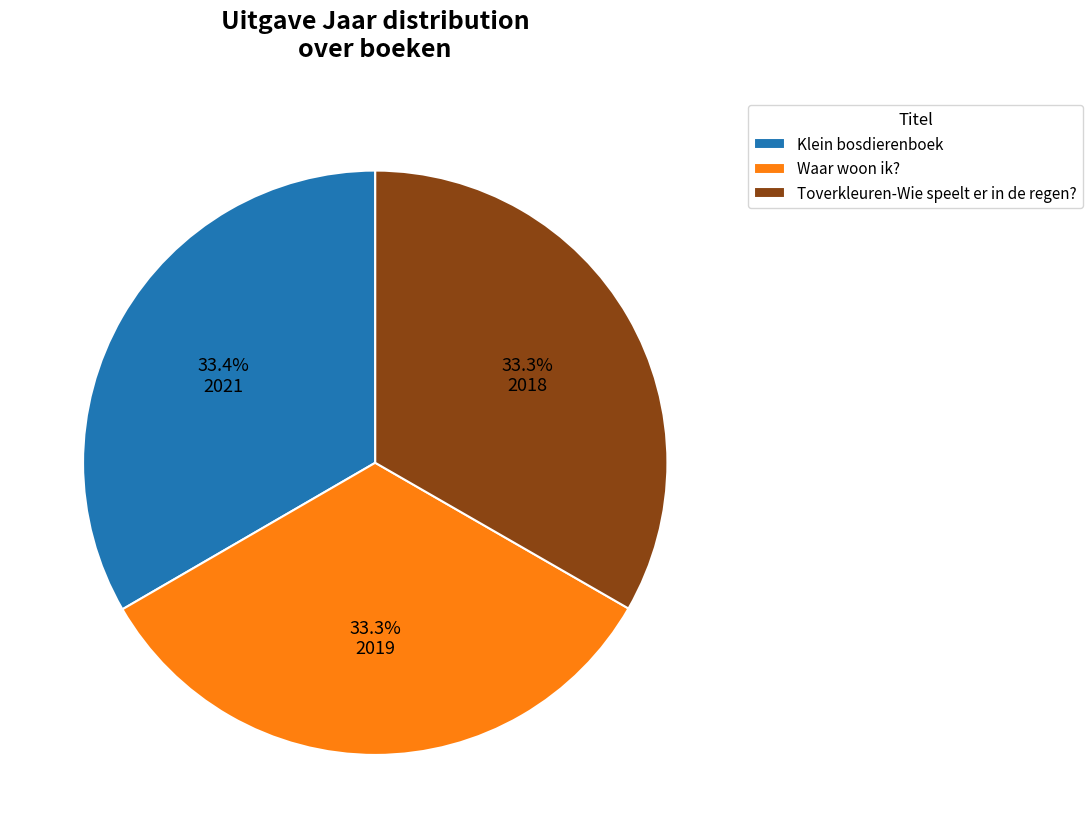

What portion of the pie excludes Toverkleuren-Wie speelt er in de regen??

66.7%